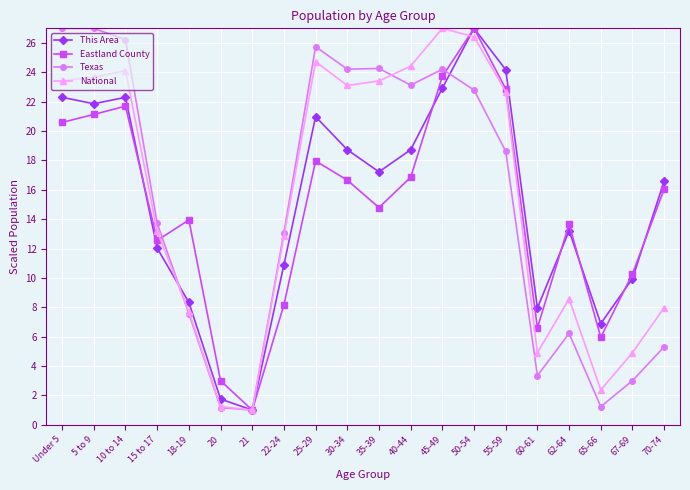

What is the label of the 8th point from the left?

22-24